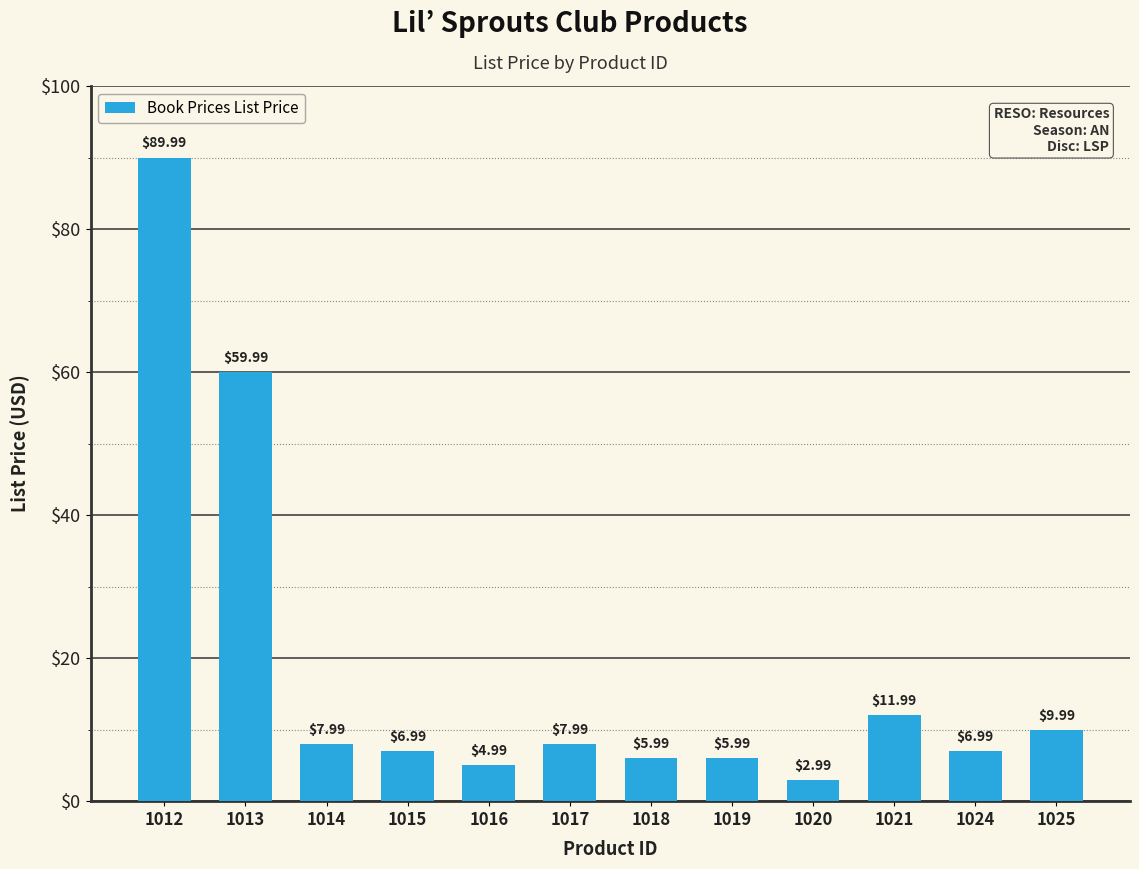

Does the chart contain stacked bars?

No